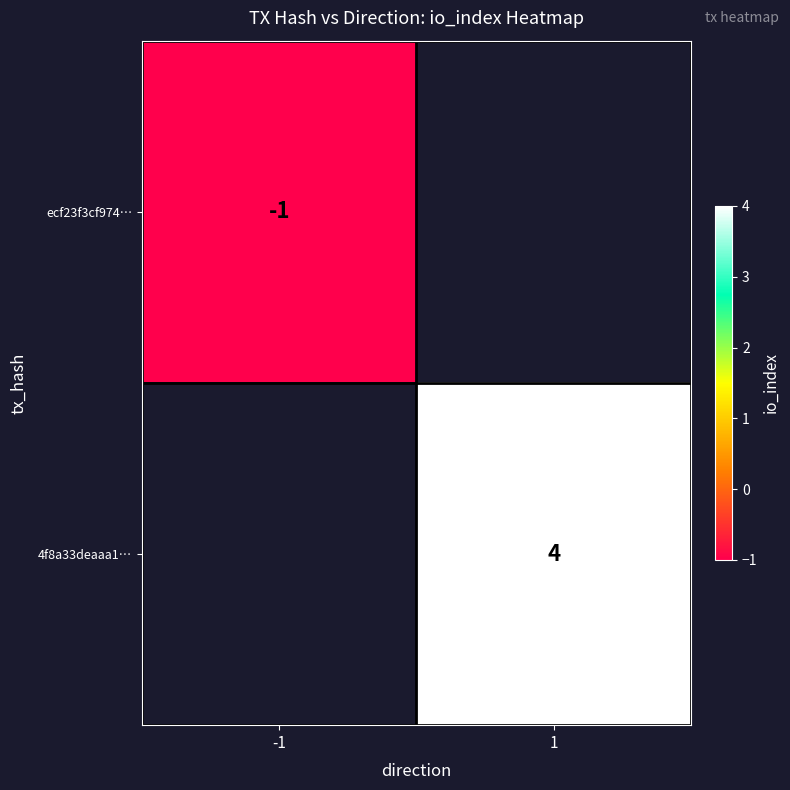

At how many categories does at least one series exceed 2?

1